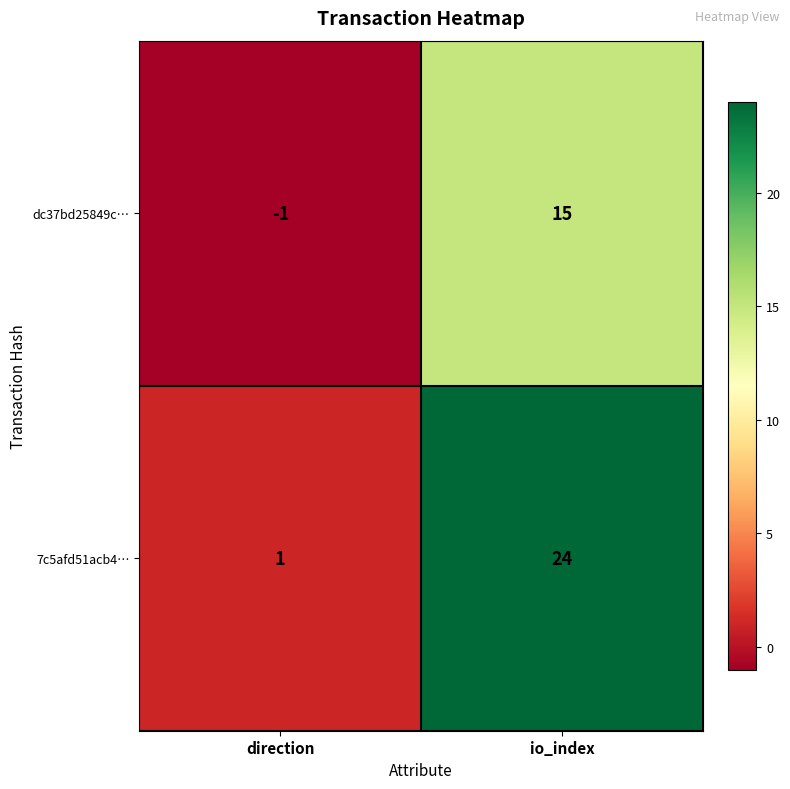

Which series has the widest spread of values?

7c5afd51acb4…